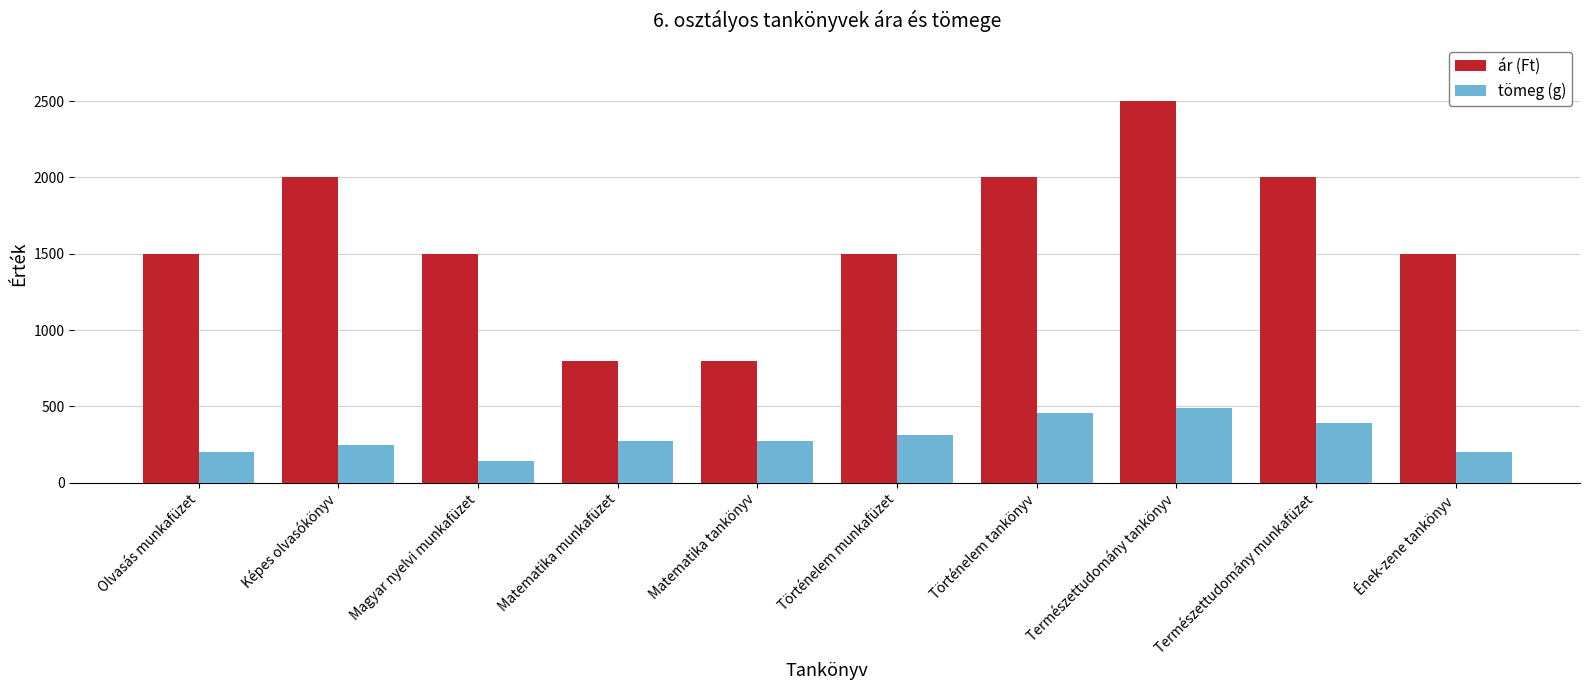

Reading left to right, what are all the values shown in this chart?

ár (Ft): Olvasás munkafüzet=1500	Képes olvasókönyv=2000	Magyar nyelvi munkafüzet=1500	Matematika munkafüzet=800	Matematika tankönyv=800	Történelem munkafüzet=1500	Történelem tankönyv=2000	Természettudomány tankönyv=2500	Természettudomány munkafüzet=2000	Ének-zene tankönyv=1500
tömeg (g): Olvasás munkafüzet=200	Képes olvasókönyv=250	Magyar nyelvi munkafüzet=140	Matematika munkafüzet=274	Matematika tankönyv=274	Történelem munkafüzet=310	Történelem tankönyv=460	Természettudomány tankönyv=490	Természettudomány munkafüzet=395	Ének-zene tankönyv=200